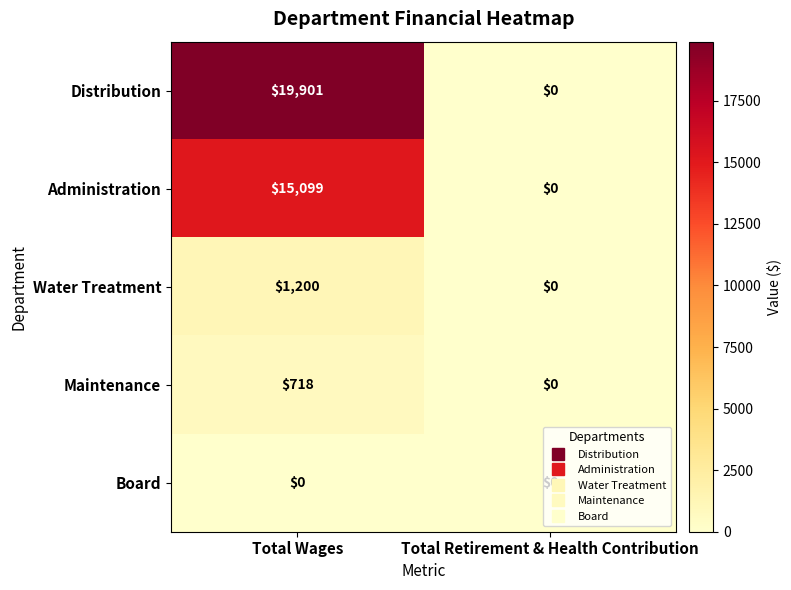

What is the greatest value displayed?

19901